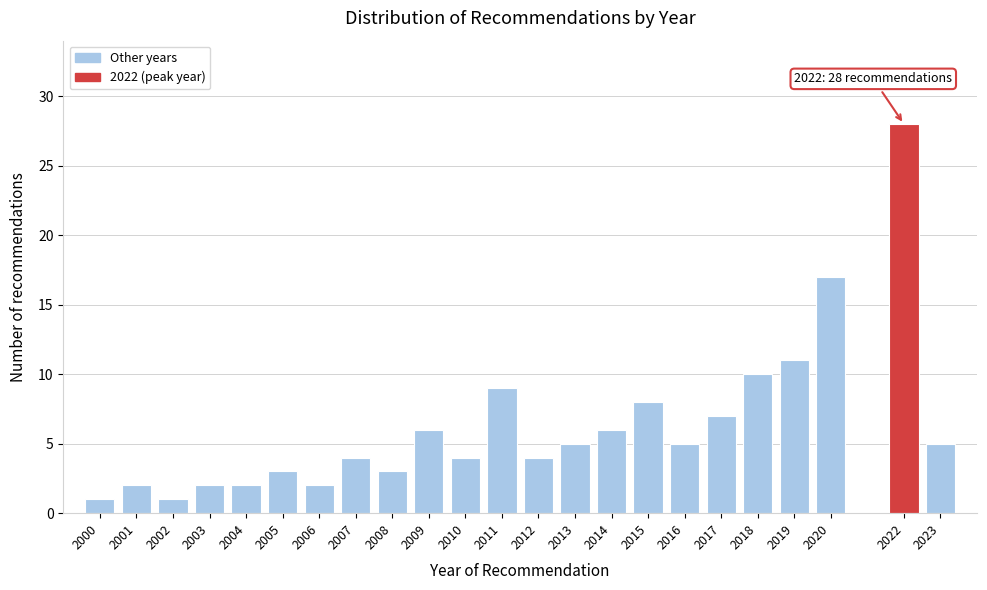

Reading left to right, list all the values displayed in this chart.

2000=1	2001=2	2002=1	2003=2	2004=2	2005=3	2006=2	2007=4	2008=3	2009=6	2010=4	2011=9	2012=4	2013=5	2014=6	2015=8	2016=5	2017=7	2018=10	2019=11	2020=17	2022=28	2023=5